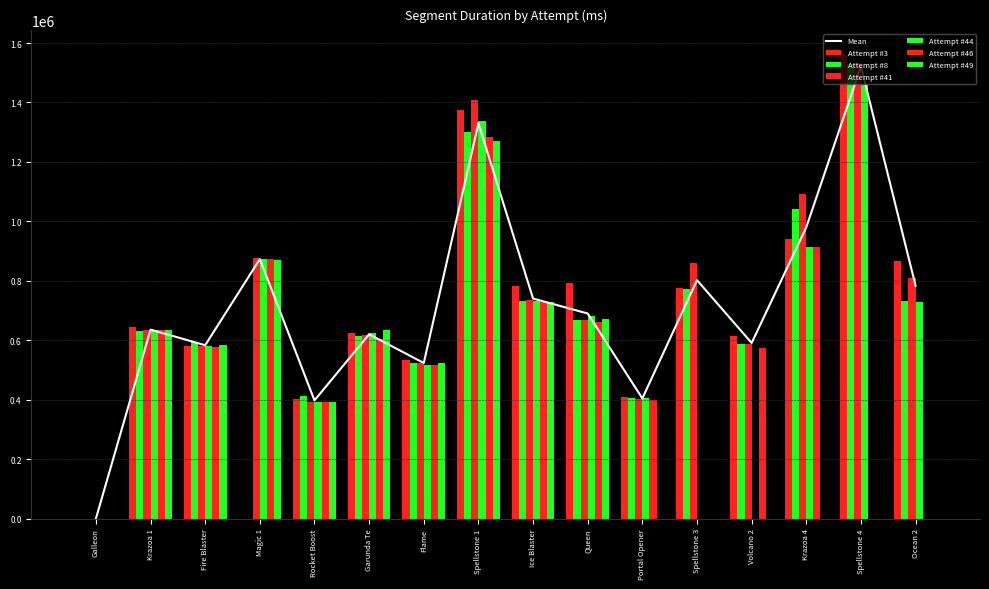

Which series has the largest range (max minus min)?

Attempt #3